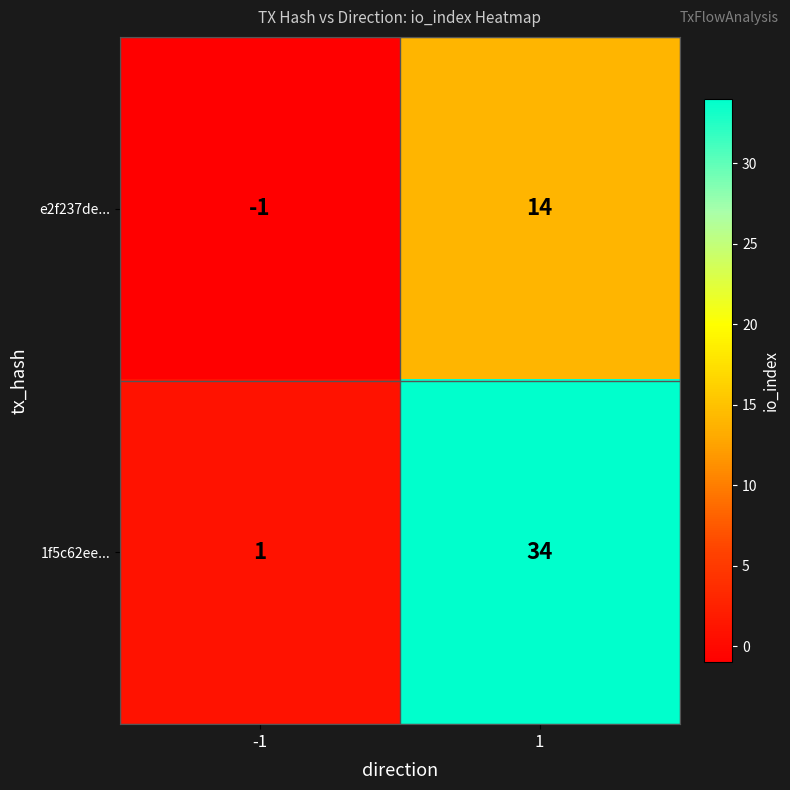

How many distinct data groups are displayed?

2